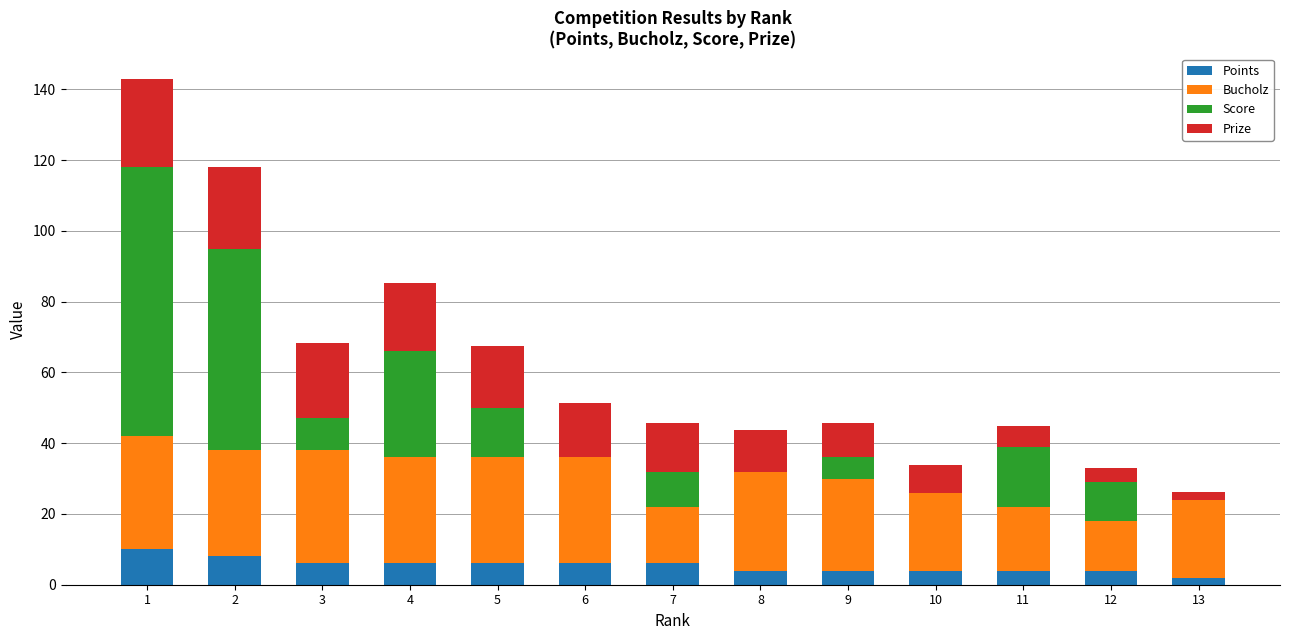

Count the Points values in the range 4 to 6.

10